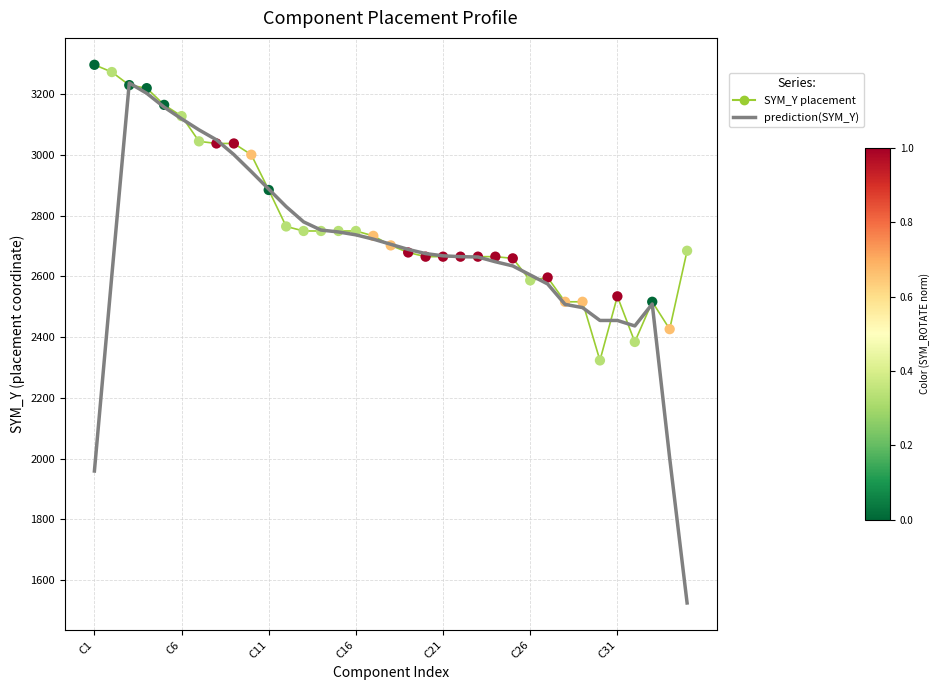

What is the smallest value displayed?

1525.3